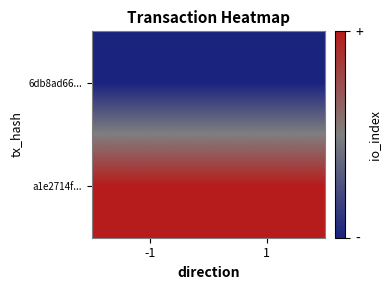

What is the maximum value shown in the chart?

1